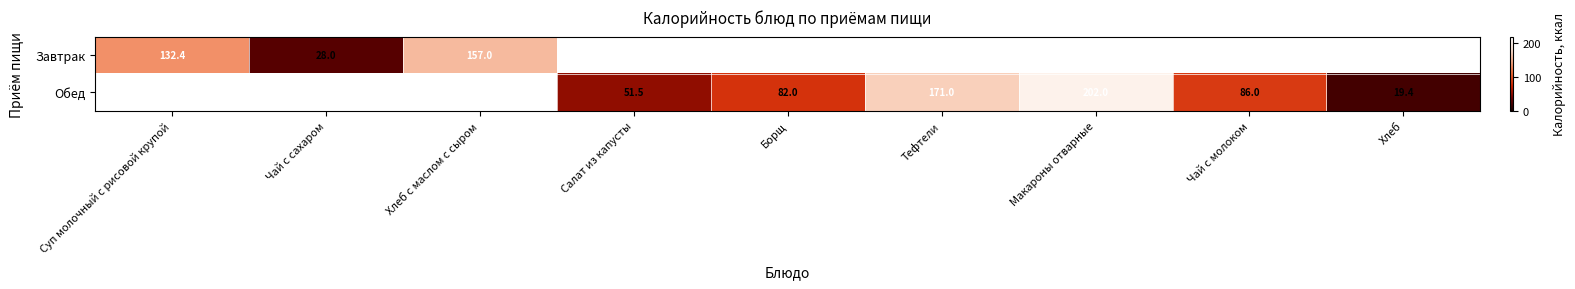

How many series are shown in this chart?

2